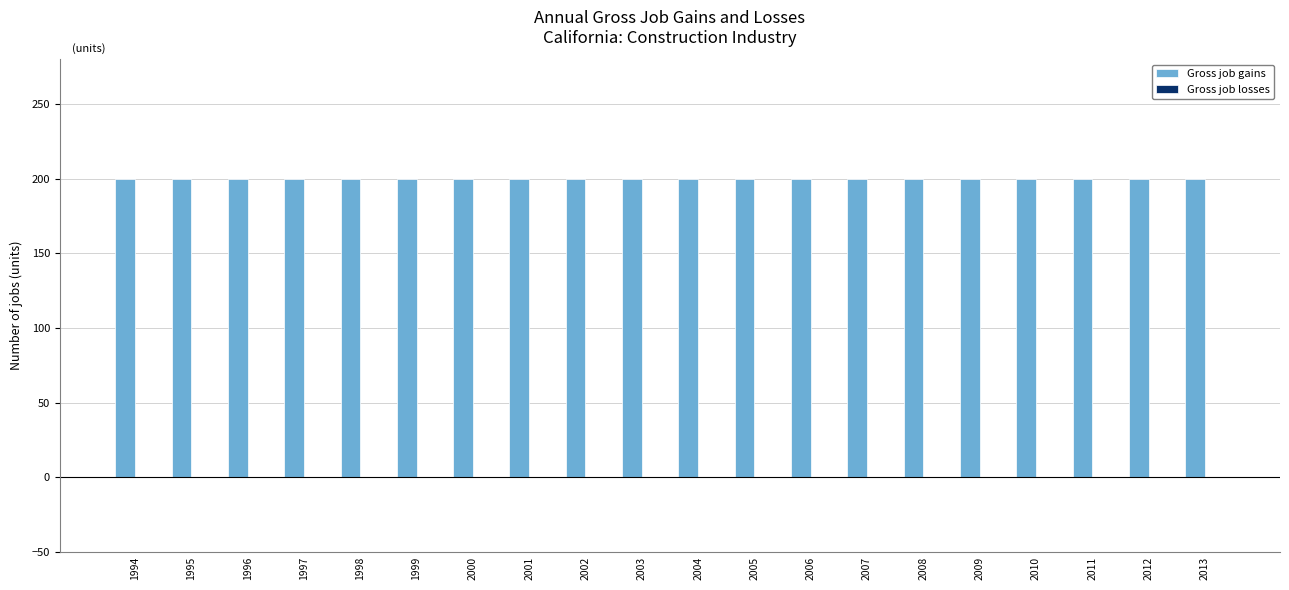

What is the value of the Gross job gains bar at the 14th from the left?

200